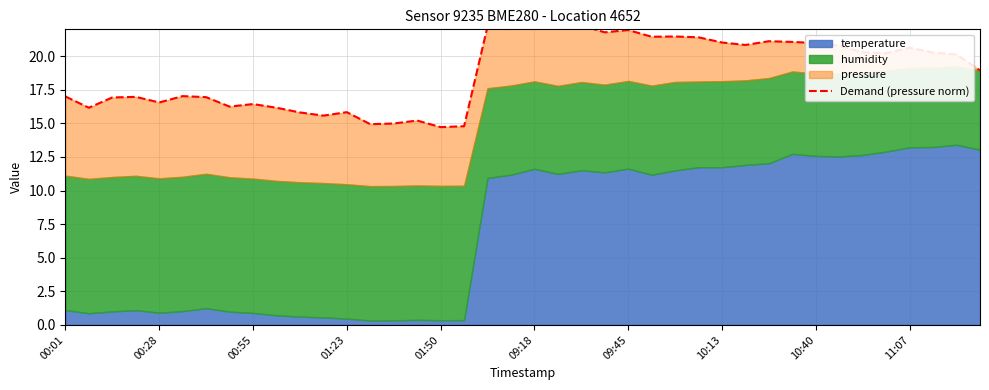

How many data points are less than 20?

19